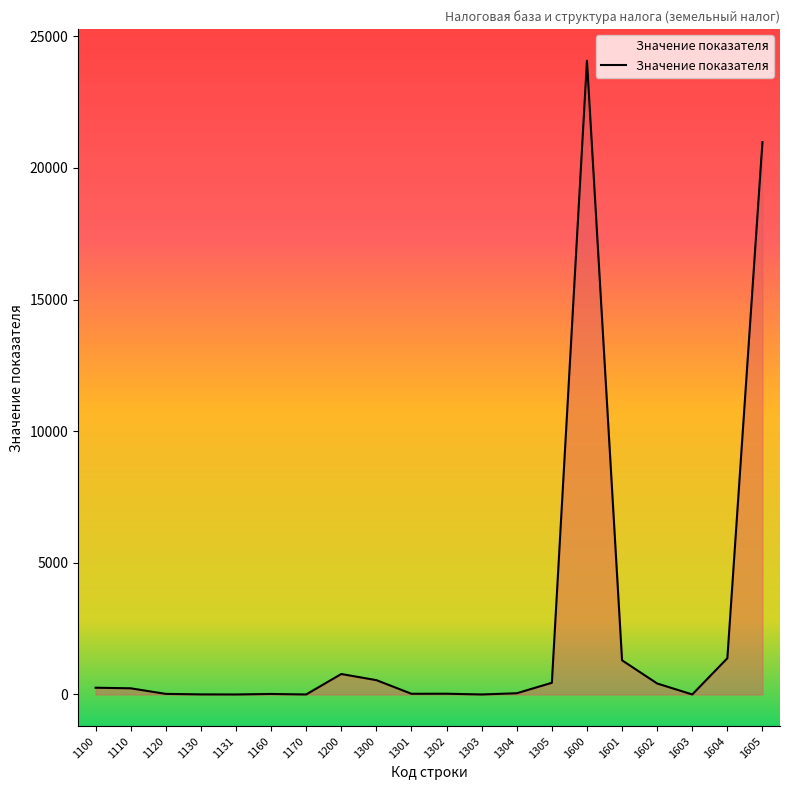

How many values are below 234?

10